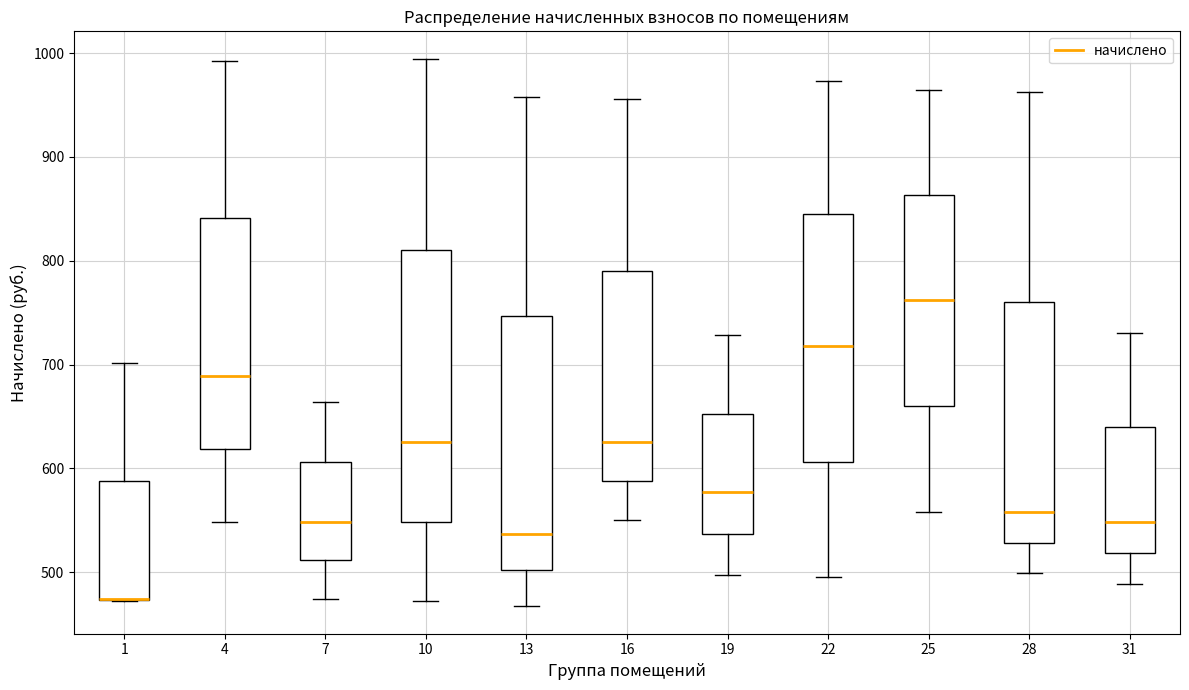

Reading left to right, transcribe this box plot: for each box, give where its median line is, the range the box spans, and where its two whiskers end, as read against the y-axis. The values are not printed on the chart, so give them approximately, as read against the axis.

1: median 470 (drawn on the box's lower edge), box 470 to 590, whiskers 470 to 700
4: median 690, box 620 to 840, whiskers 550 to 990
7: median 550, box 510 to 610, whiskers 470 to 660
10: median 630, box 550 to 810, whiskers 470 to 990
13: median 540, box 500 to 750, whiskers 470 to 960
16: median 630, box 590 to 790, whiskers 550 to 960
19: median 580, box 540 to 650, whiskers 500 to 730
22: median 720, box 610 to 850, whiskers 500 to 970
25: median 760, box 660 to 860, whiskers 560 to 960
28: median 560, box 530 to 760, whiskers 500 to 960
31: median 550, box 520 to 640, whiskers 490 to 730